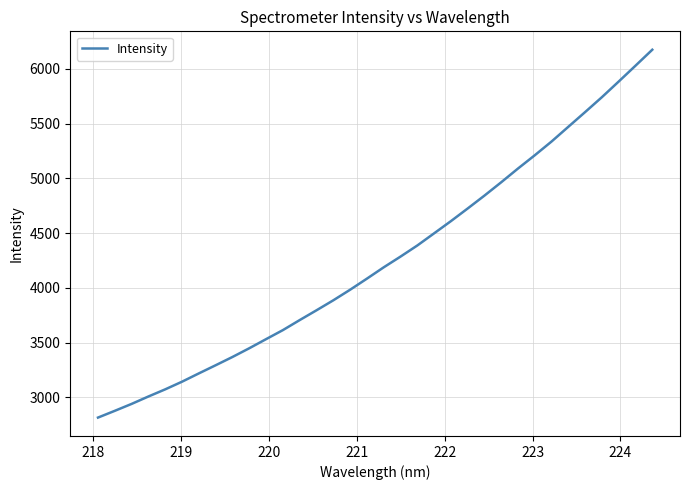

What is the smallest value displayed?

2814.6